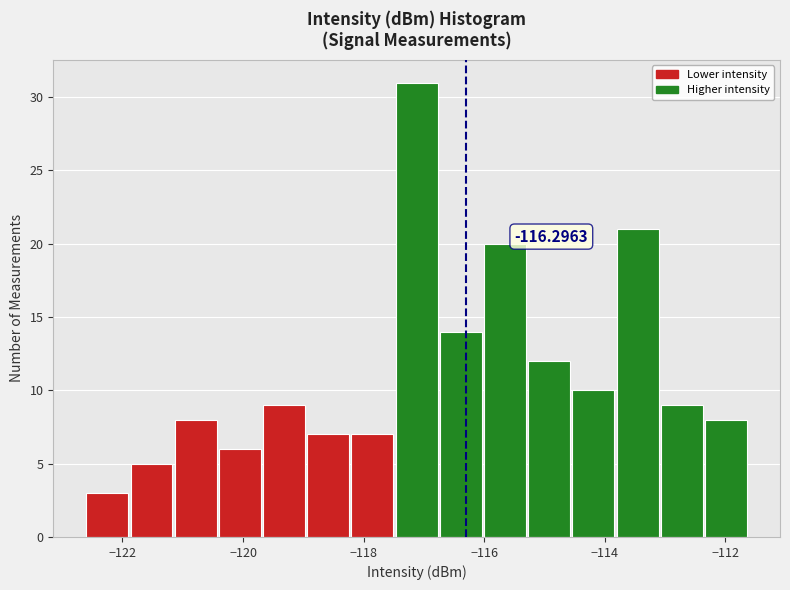

Around what value on the x-axis is the tallest bar? Give the approximate position of its centre, as read against the axis.

-117.2